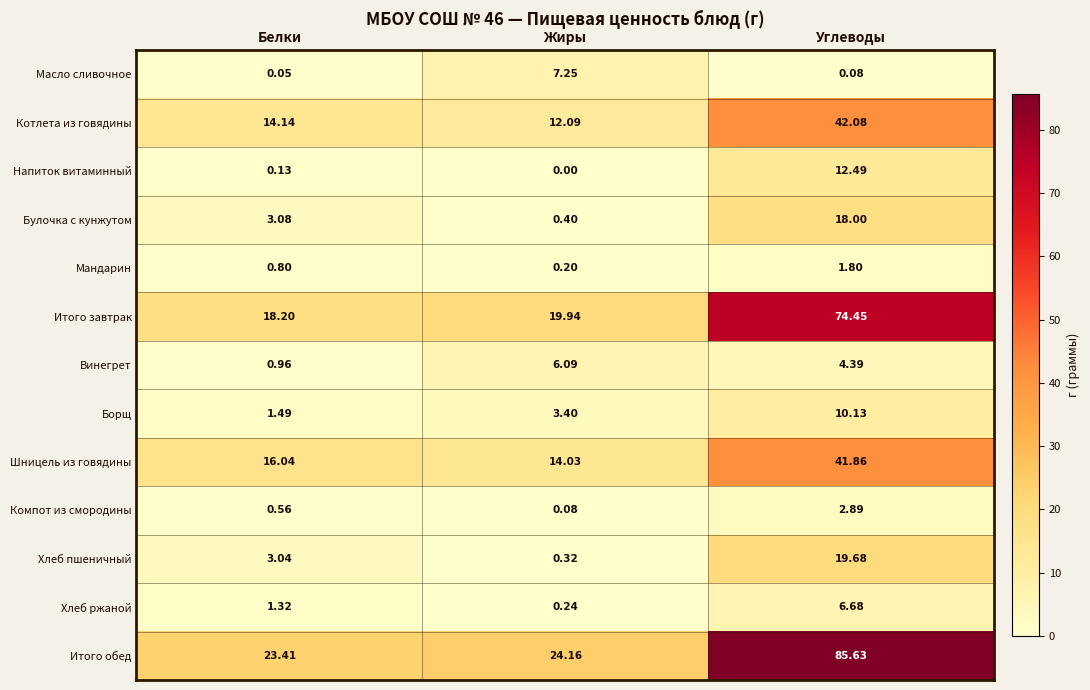

Which series has the largest range (max minus min)?

Итого обед